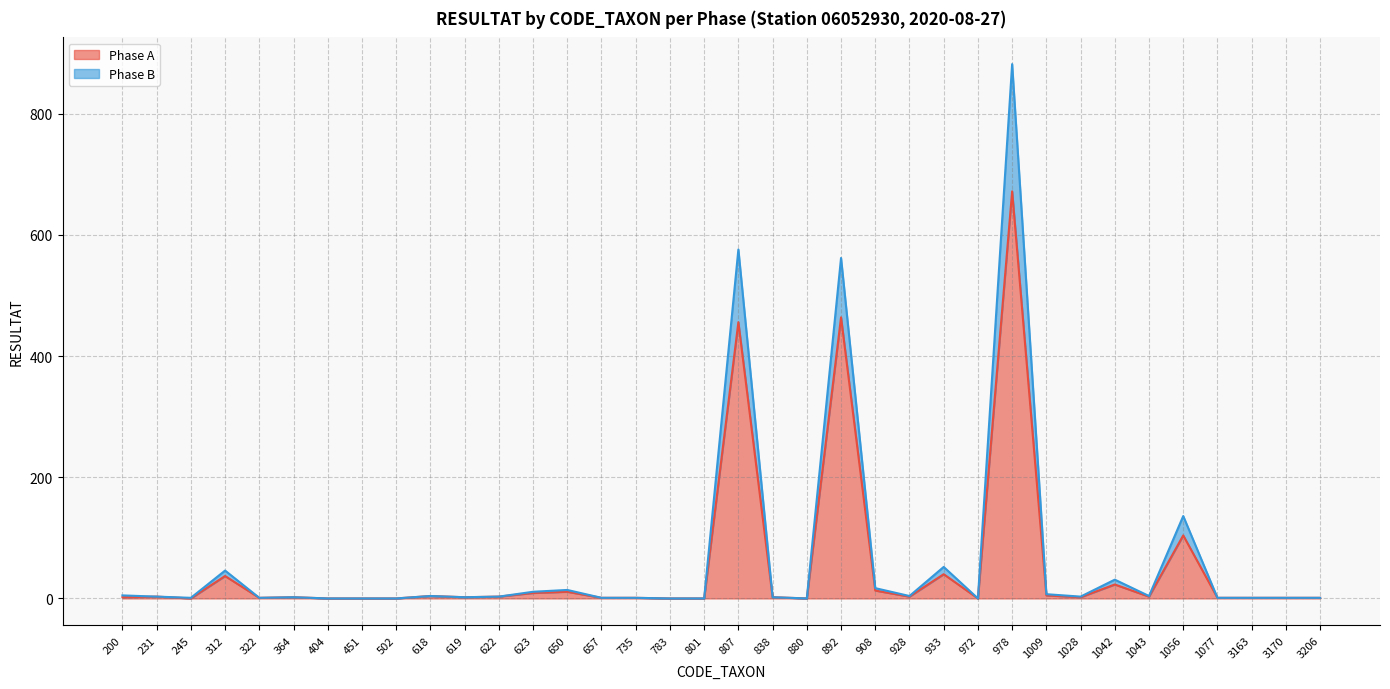

True or false: Phase B line and Phase A line cross at least once.

False